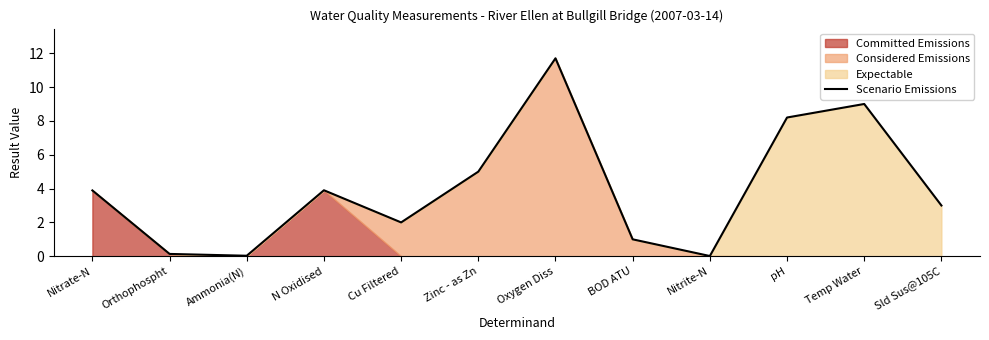

True or false: the data has more than 0 interior local peaks.

True